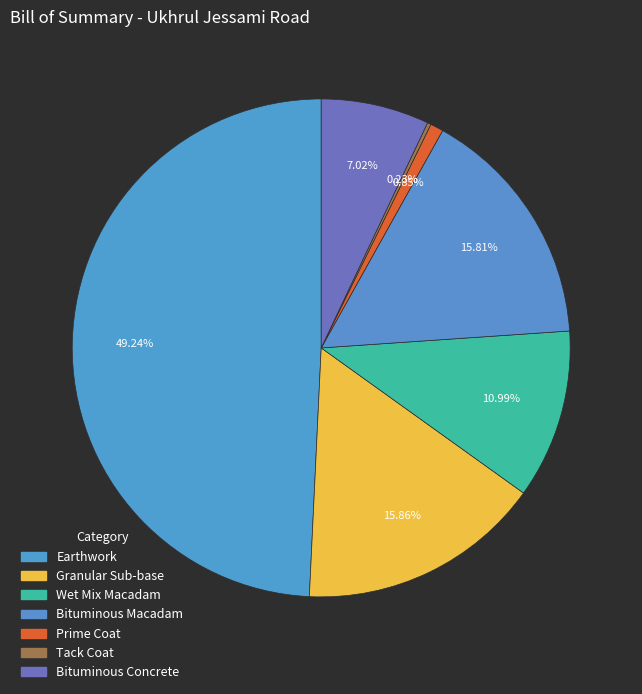

What is the ratio of the value at Granular Sub-base to the value at Wet Mix Macadam?

1.4